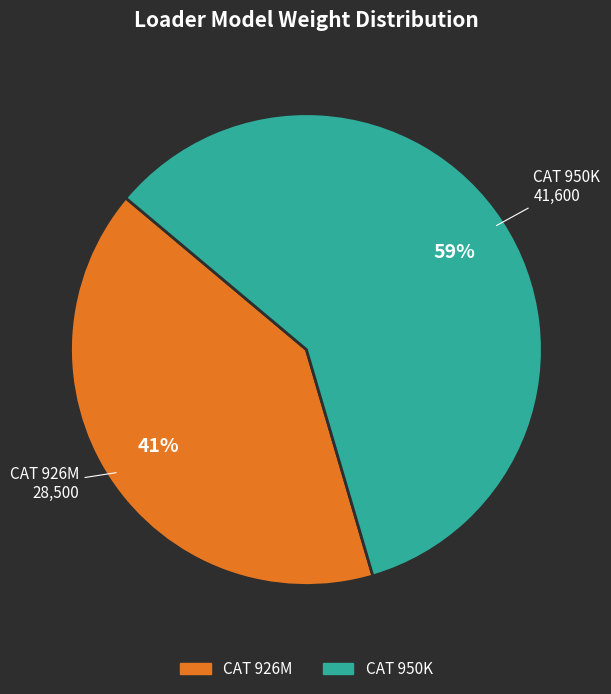

The CAT 950K slice represents 59% of the pie. True or false?

True